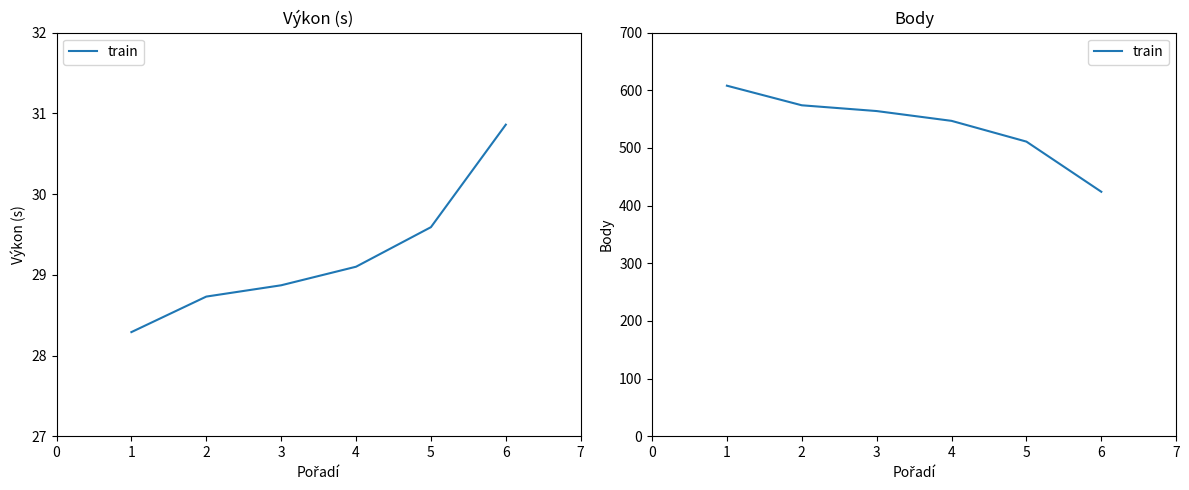

How many lines are shown in the chart?

1